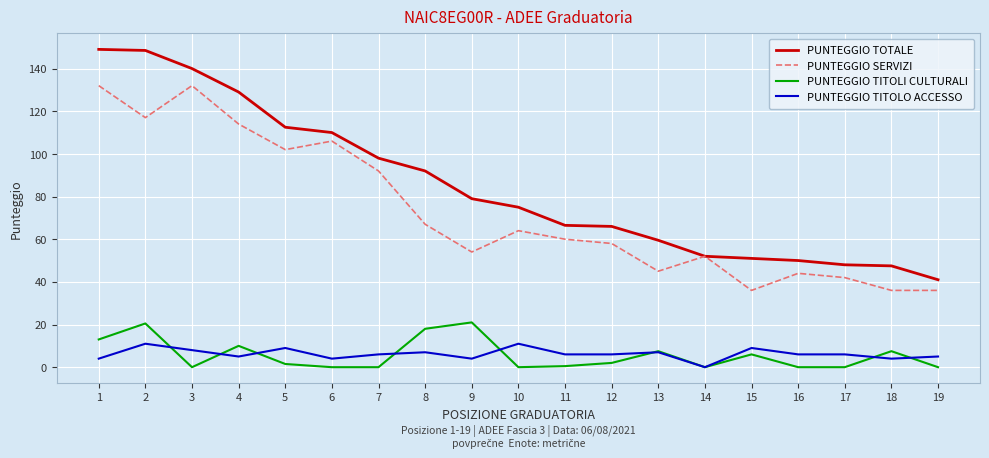

In PUNTEGGIO SERVIZI, how many points are higher than both neighbors (excluding endpoints)?

5